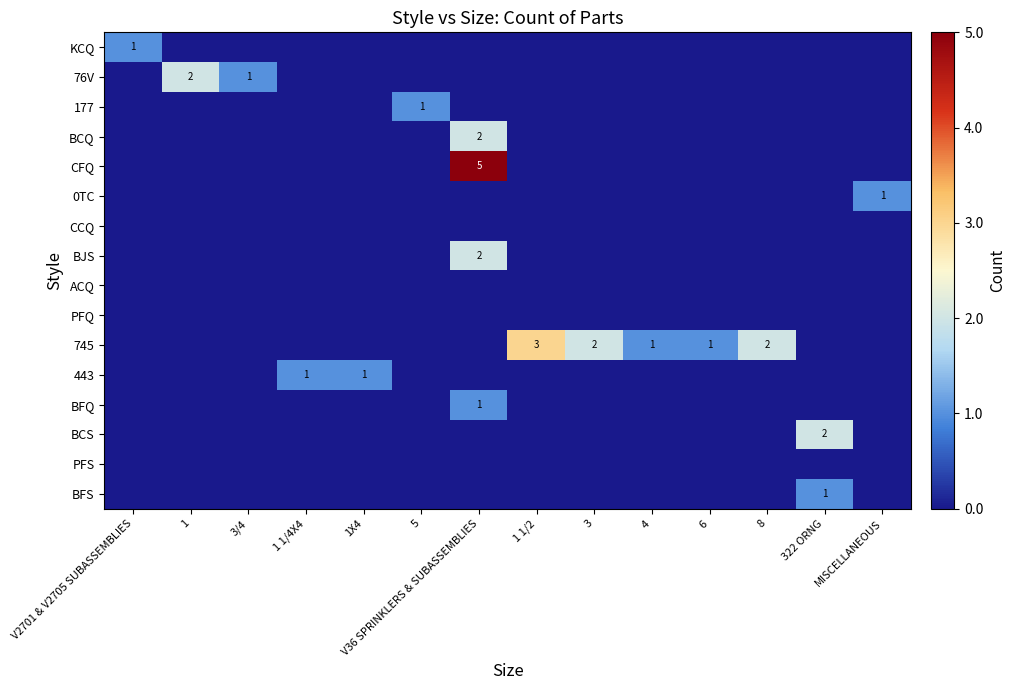

The value of BJS at 1 1/2 is -1. True or false?

False